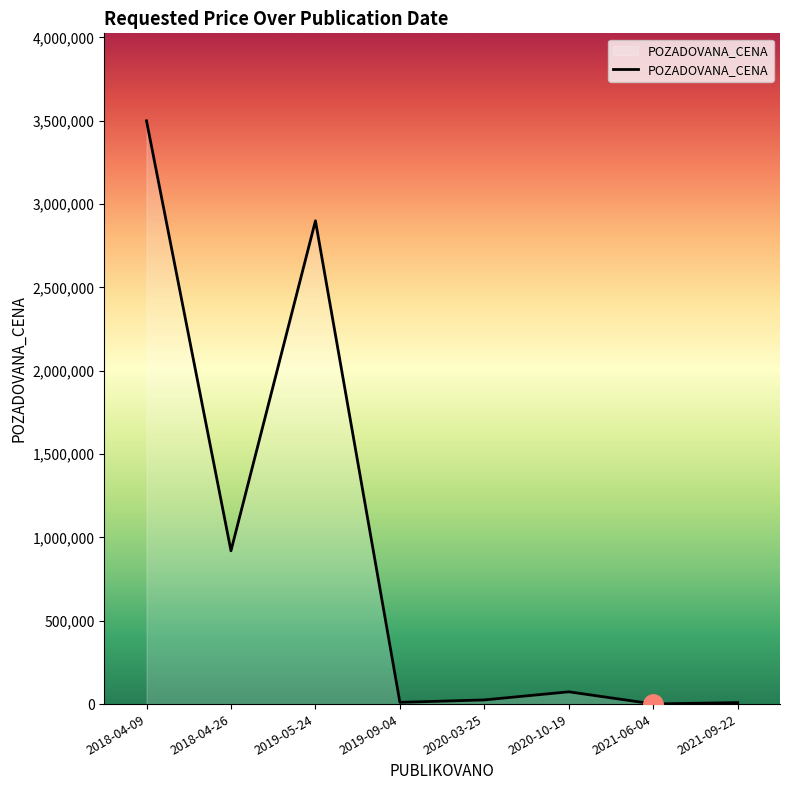

Does the chart have visible grid lines?

No